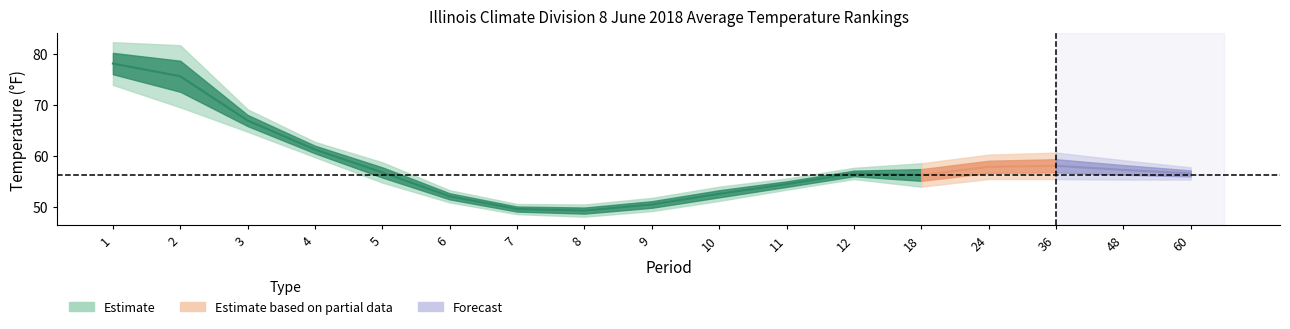

True or false: Value has more than 1 interior local peaks.

True